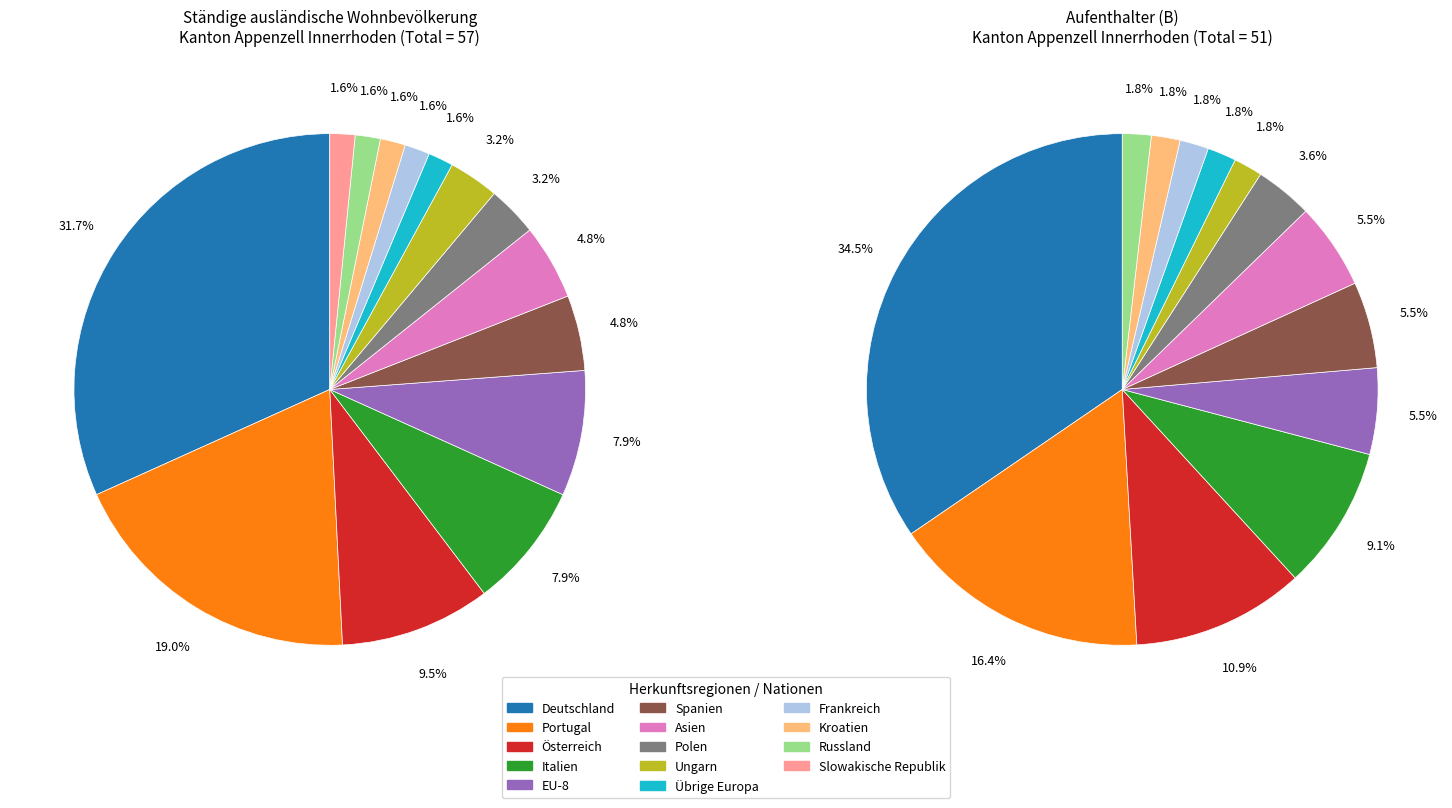

Between Russland and EU-8, which is larger?

EU-8